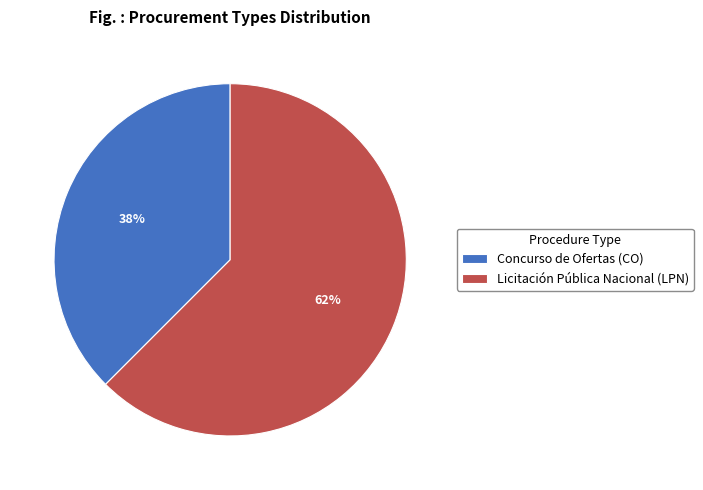

Which category has the smallest portion of the pie?

Concurso de Ofertas (CO)